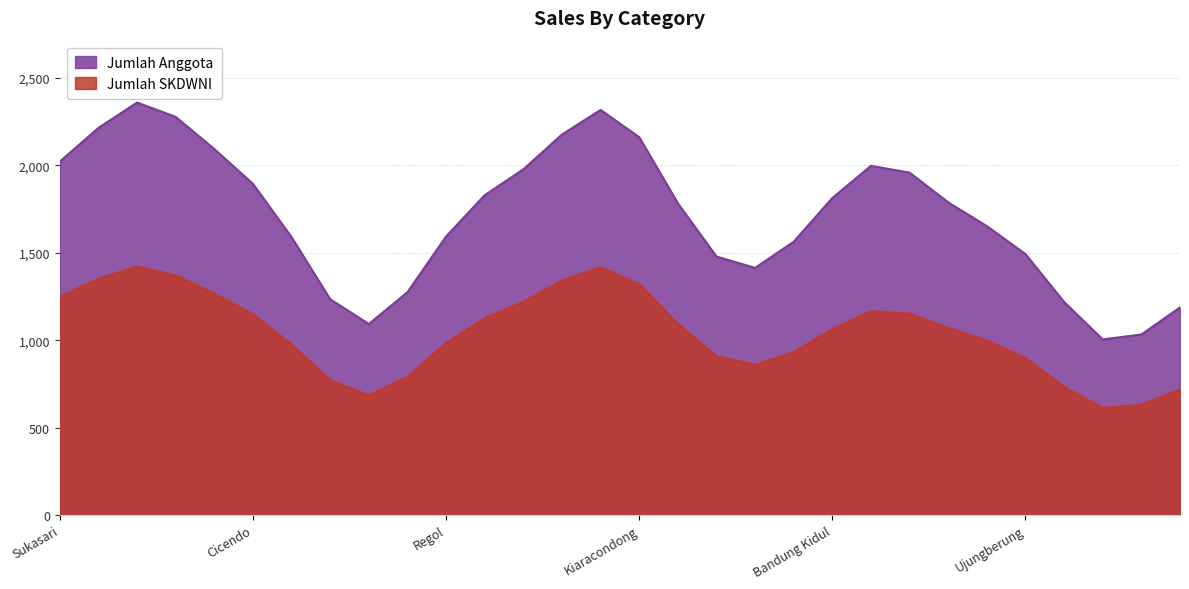

What is the spread (max minus min) of values at Cicendo?

746